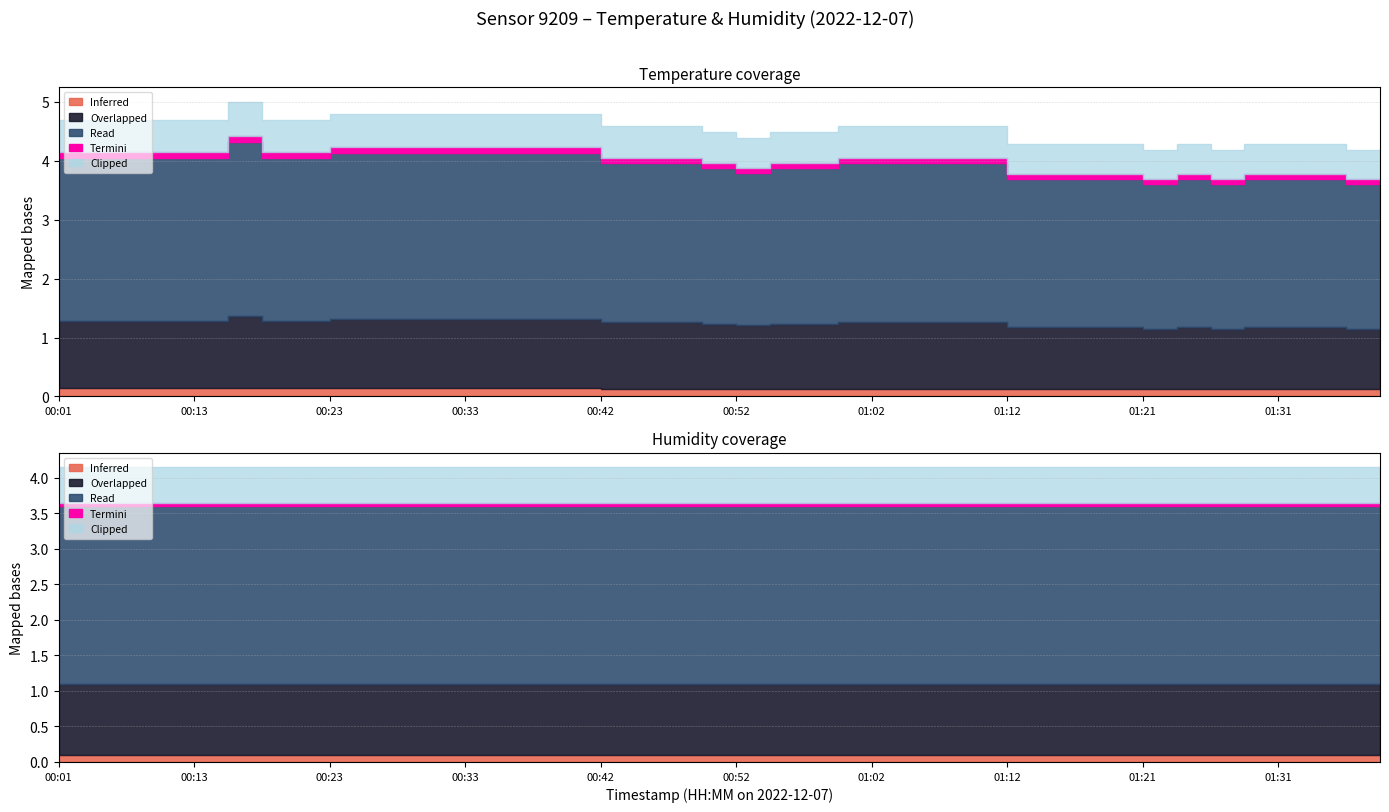

True or false: temperature and humidity cross at least once.

False